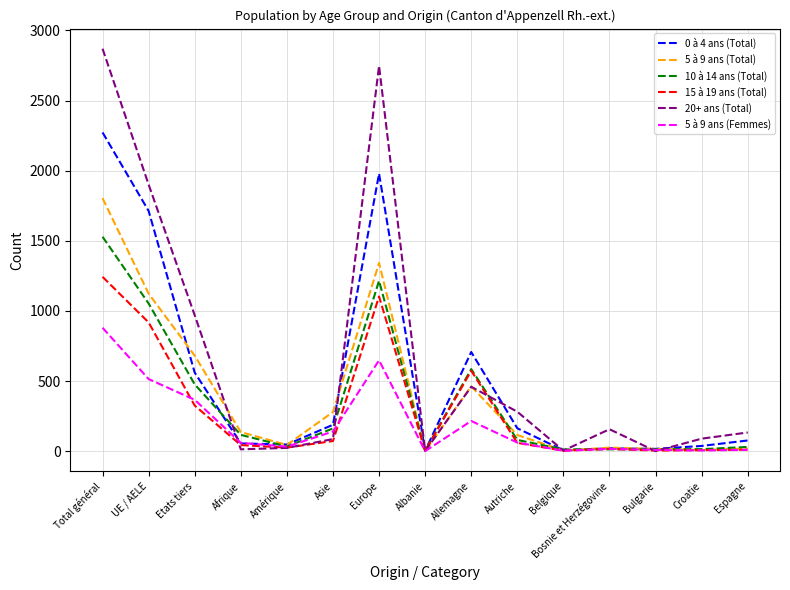

What is the greatest value displayed?

2870